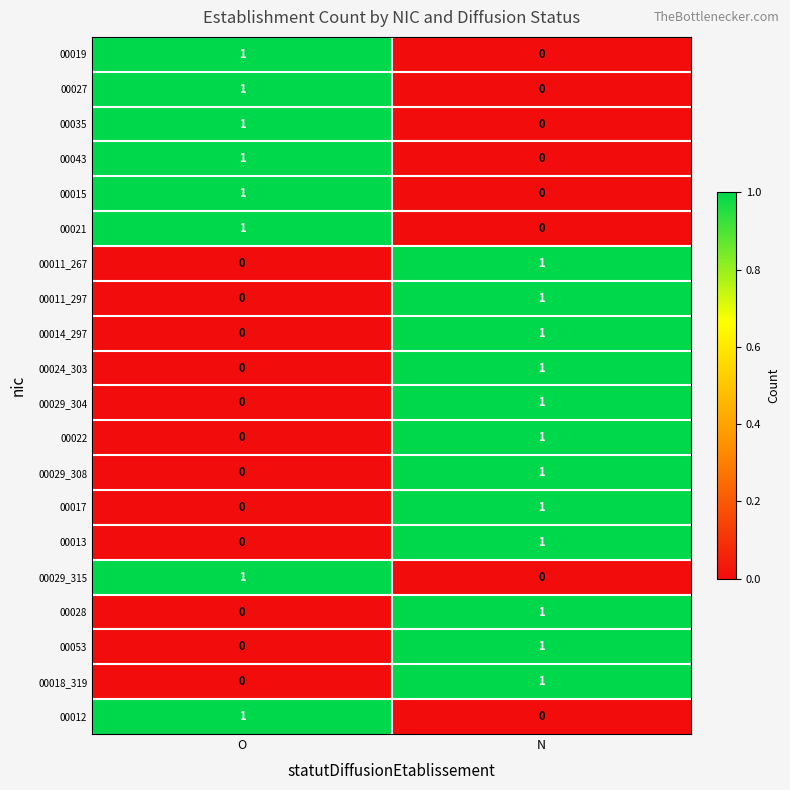

At which label is 00011_297 closest to 0?

O